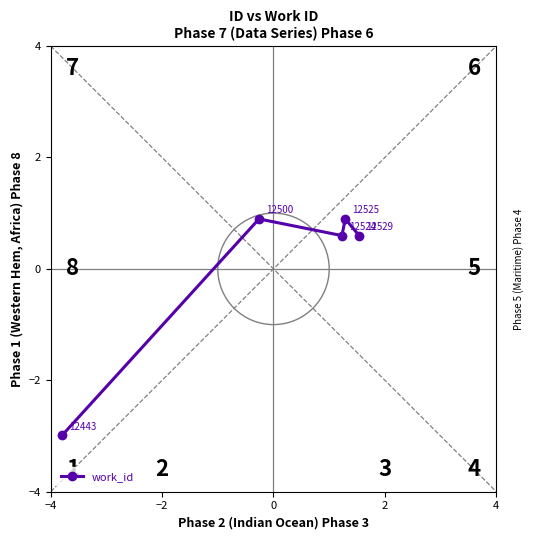

How many points are lower than both their immediate neighbors (excluding endpoints)?

1